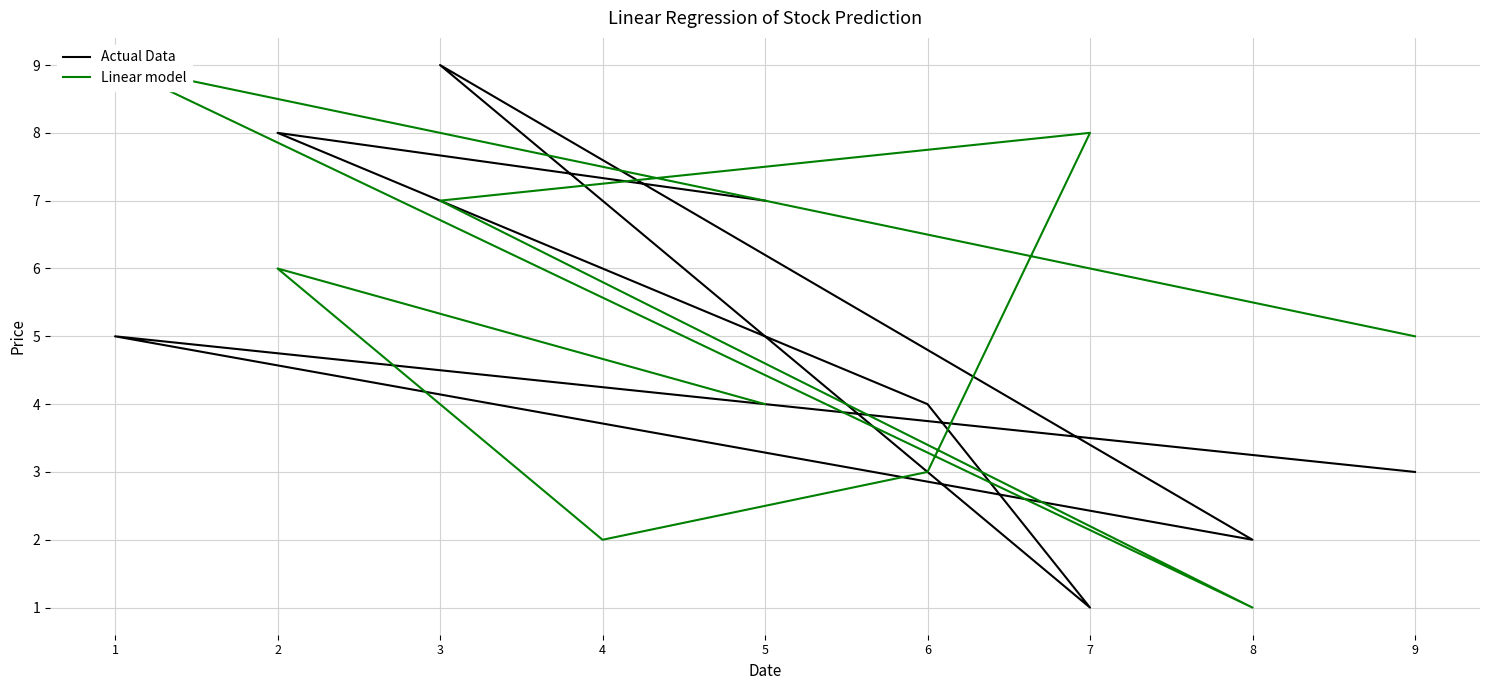

Which series has the largest range (max minus min)?

Actual Data